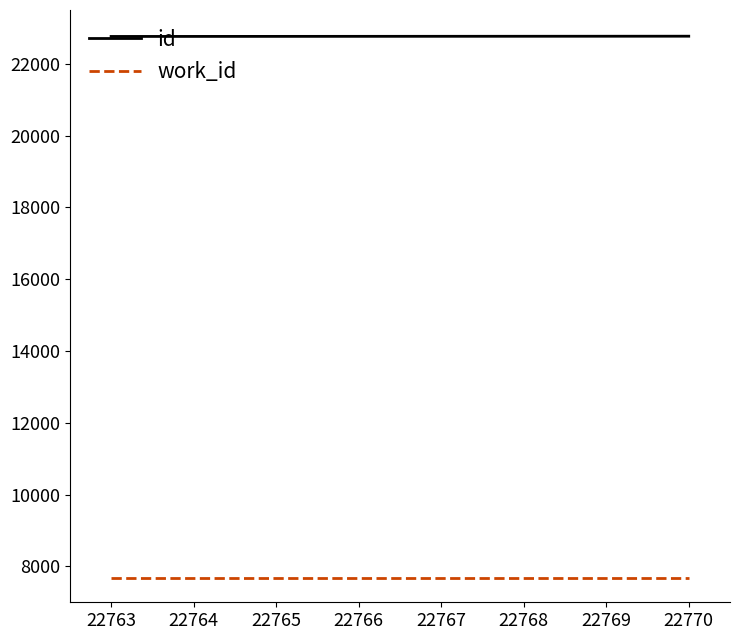

How many id values are between 22765 and 22769?

5